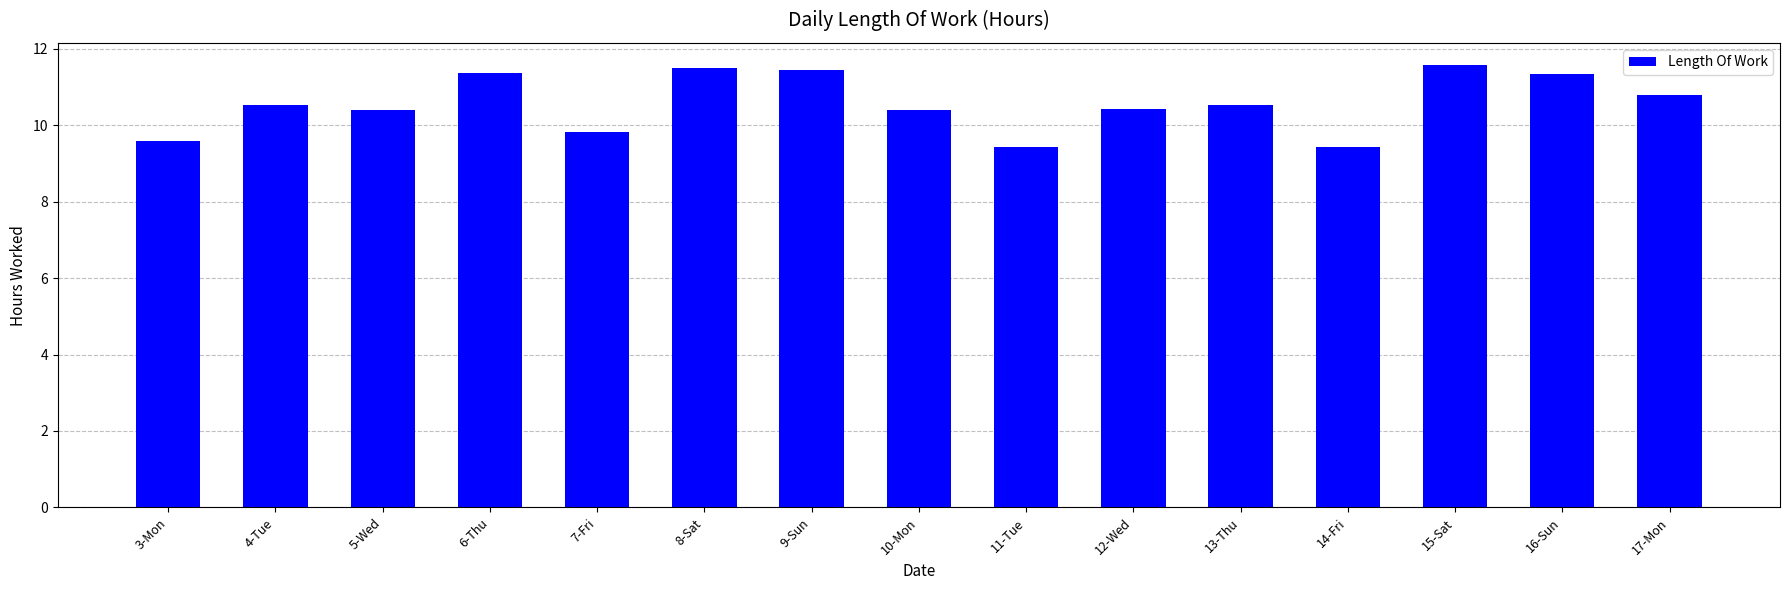

Reading left to right, what are all the values shown in this chart?

9.6	10.5	10.4	11.4	9.8	11.5	11.5	10.4	9.4	10.4	10.5	9.4	11.6	11.3	10.8